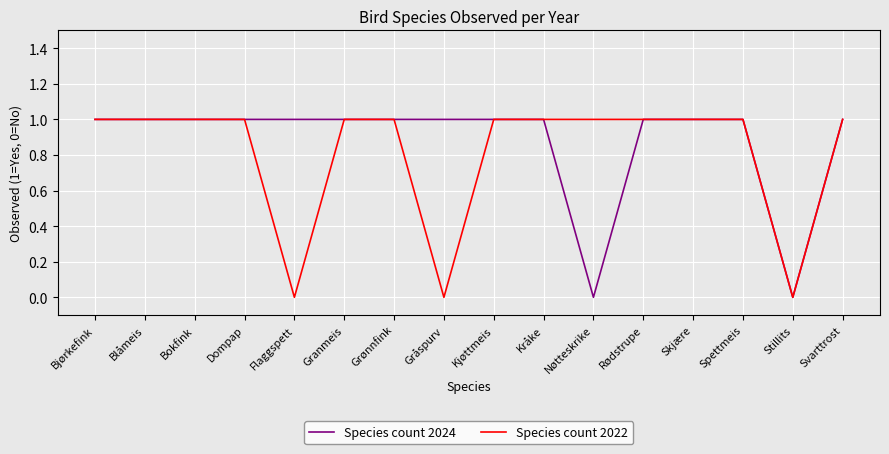

Which series changed the most between Granmeis and Nøtteskrike?

Species count 2024